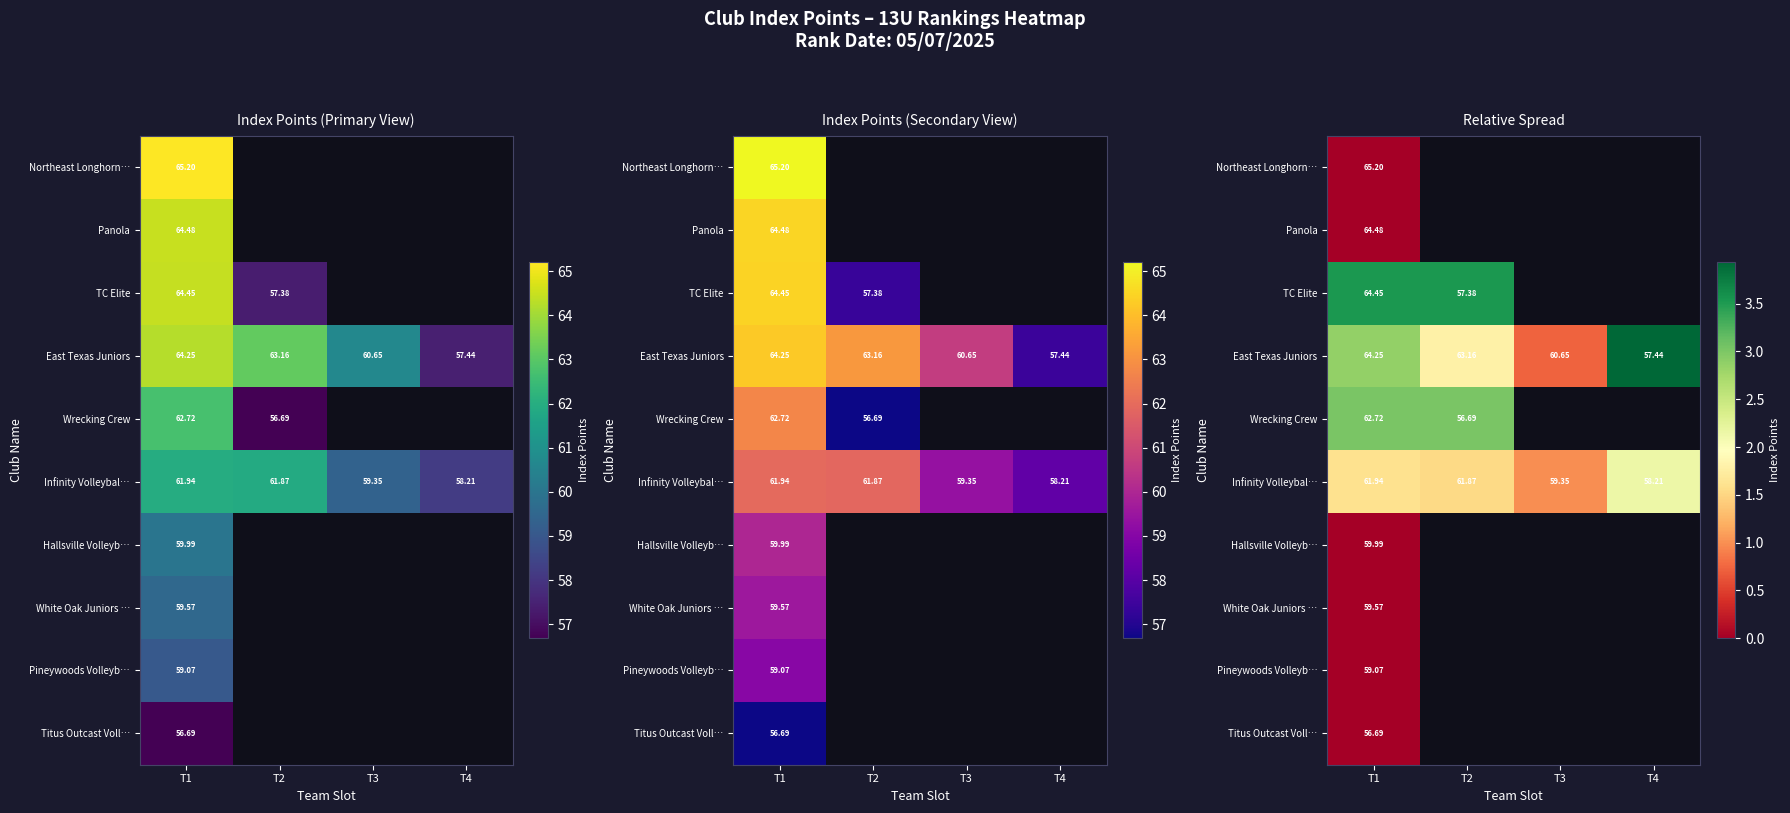

How many series are shown in this chart?

10